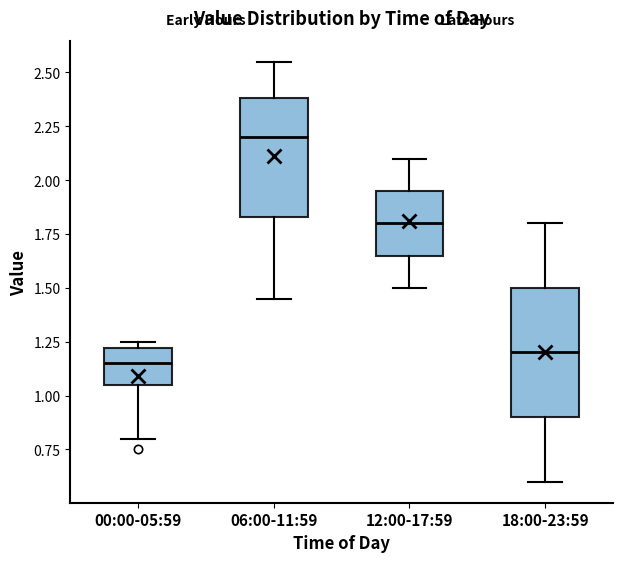

Reading left to right, transcribe this box plot: for each box, give where its median line is, the range the box spans, and where its two whiskers end, as read against the y-axis. The values are not printed on the chart, so give them approximately, as read against the axis.

00:00-05:59: median 1.15, box 1.05 to 1.20, whiskers 0.80 to 1.25
06:00-11:59: median 2.20, box 1.85 to 2.40, whiskers 1.45 to 2.55
12:00-17:59: median 1.80, box 1.65 to 1.95, whiskers 1.50 to 2.10
18:00-23:59: median 1.20, box 0.90 to 1.50, whiskers 0.60 to 1.80